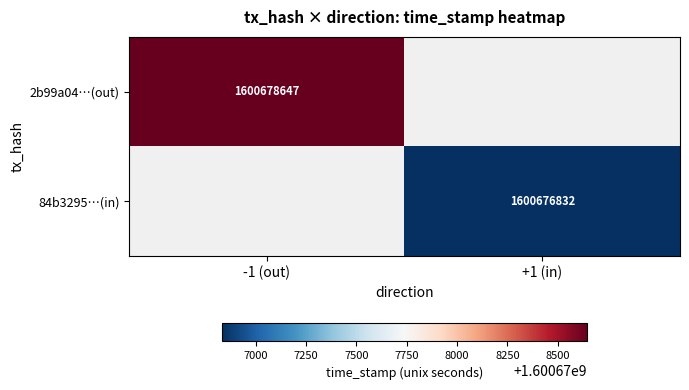

The value of 84b3295…(in) at +1 (in) is 1600676832. True or false?

True